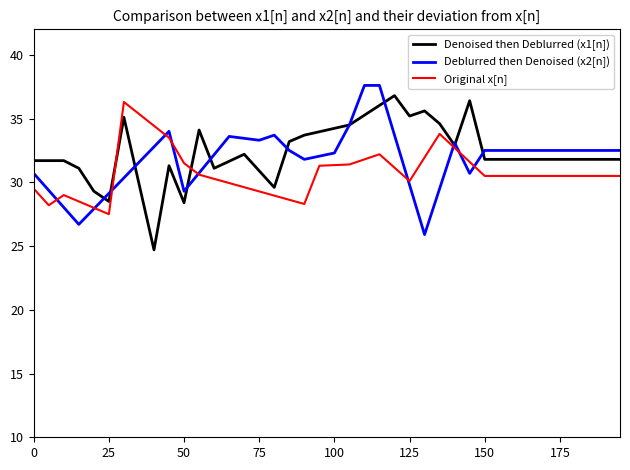

What is the highest value of the Denoised then Deblurred (x1[n]) series?

36.8